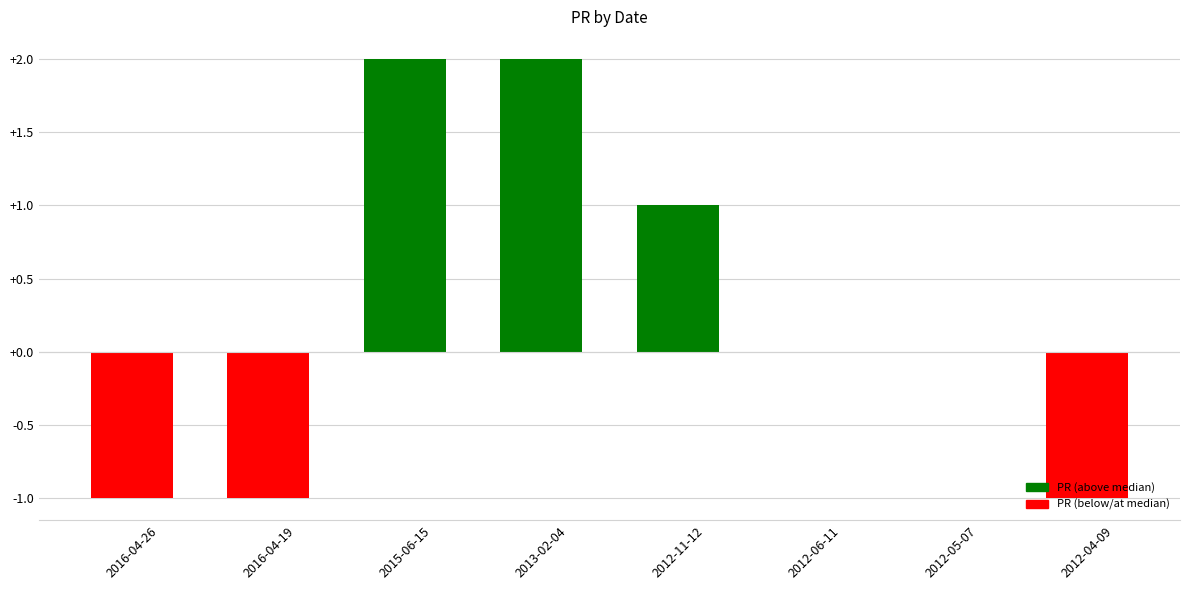

Are the bars horizontal?

No